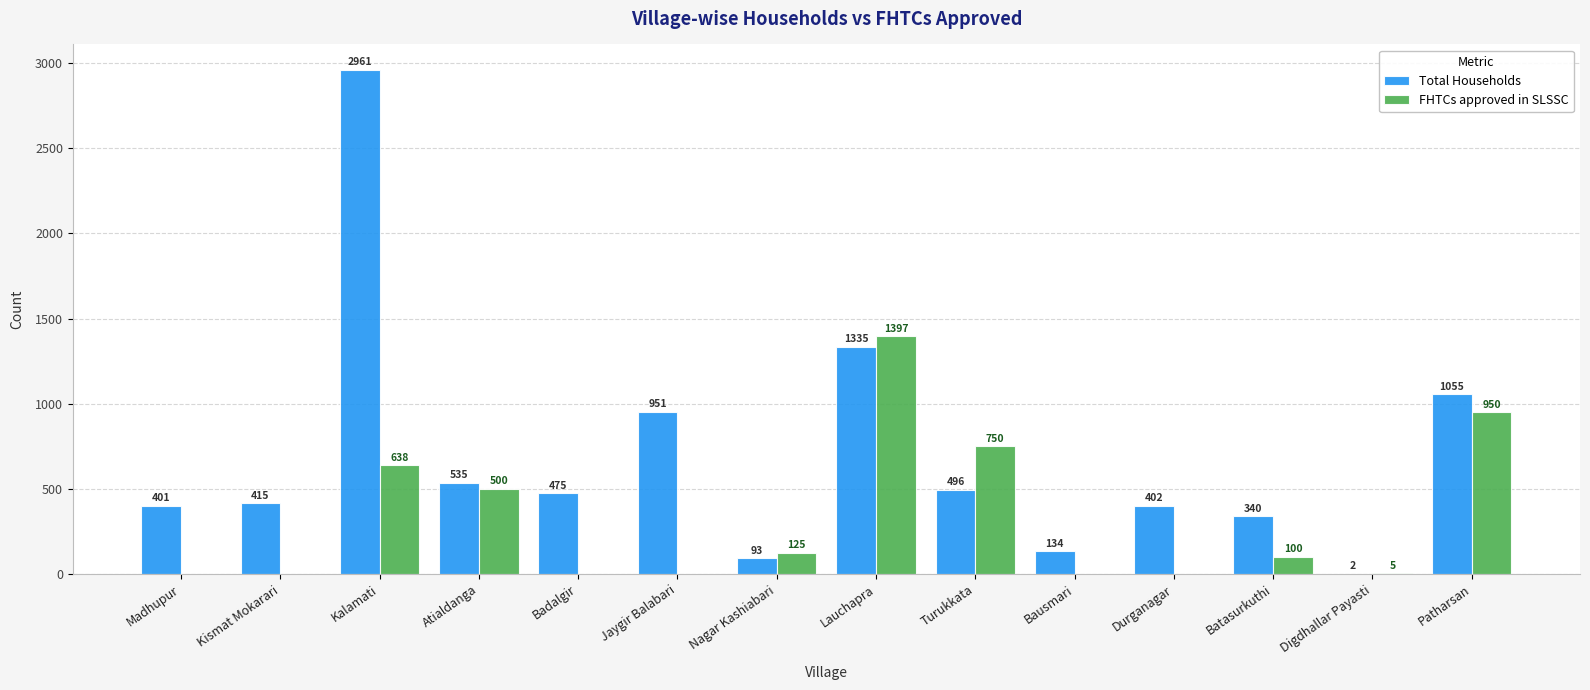

How many positive values does the FHTCs approved in SLSSC series have?

8